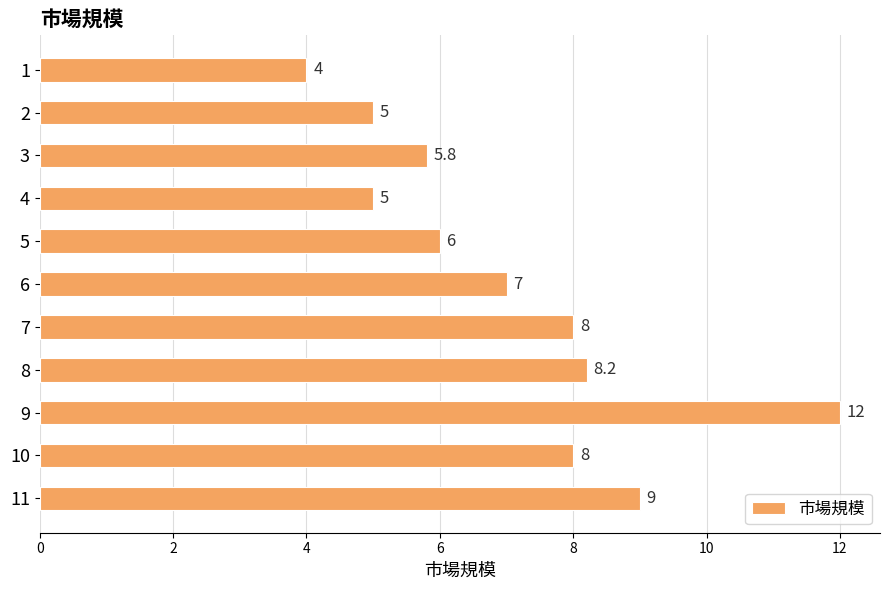

The value at 2 is 2.2. True or false?

False